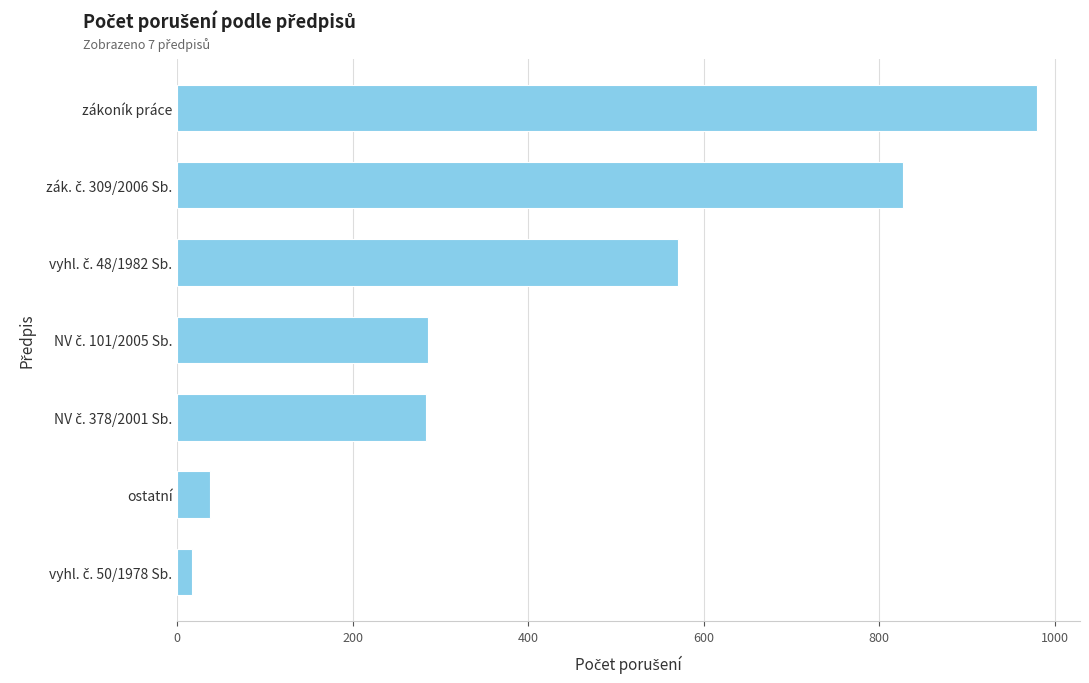

What is the difference between the maximum and minimum values?

963